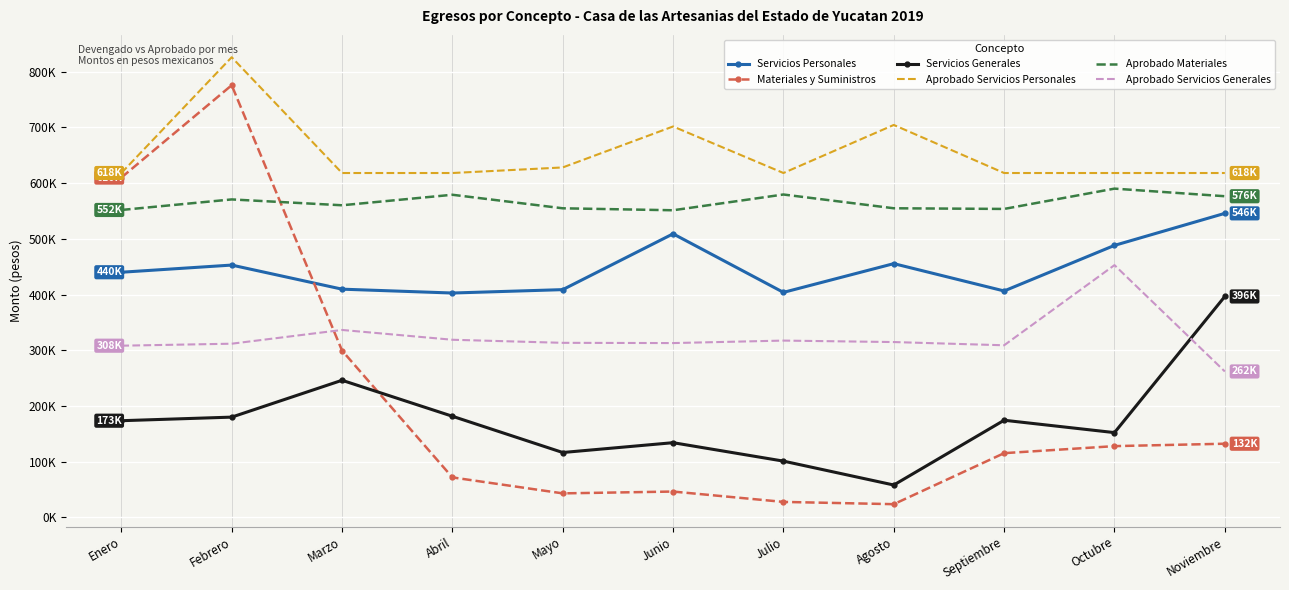

Which category has the highest value across all series?

Febrero